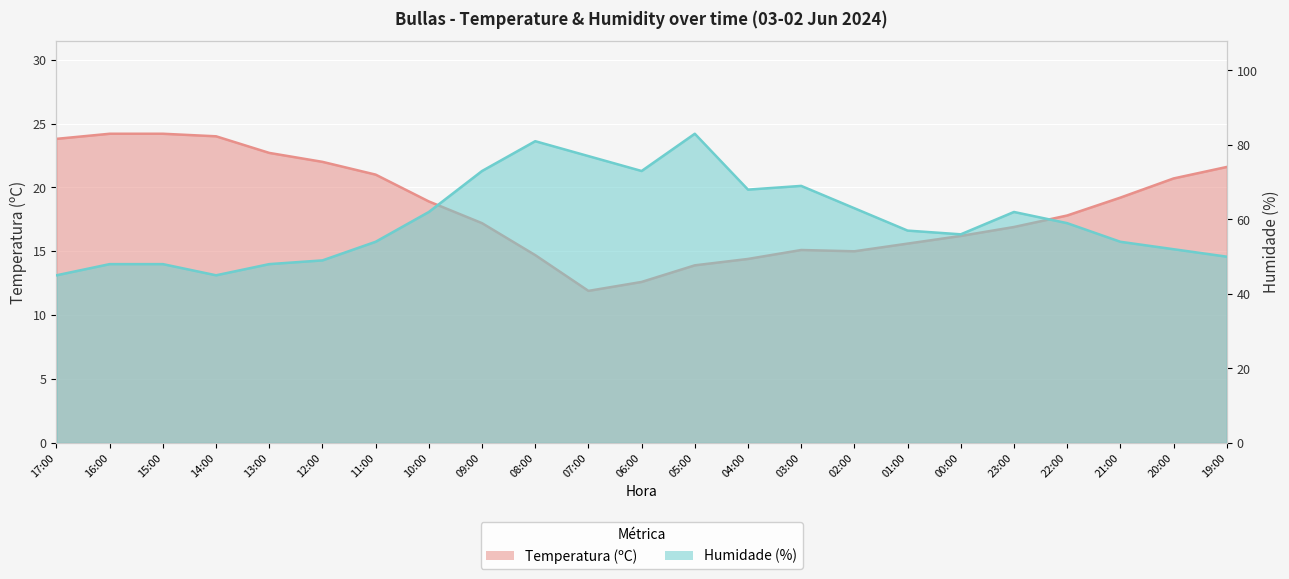

What is the value of the Humidade (%) point at the 22nd from the left?

52.0